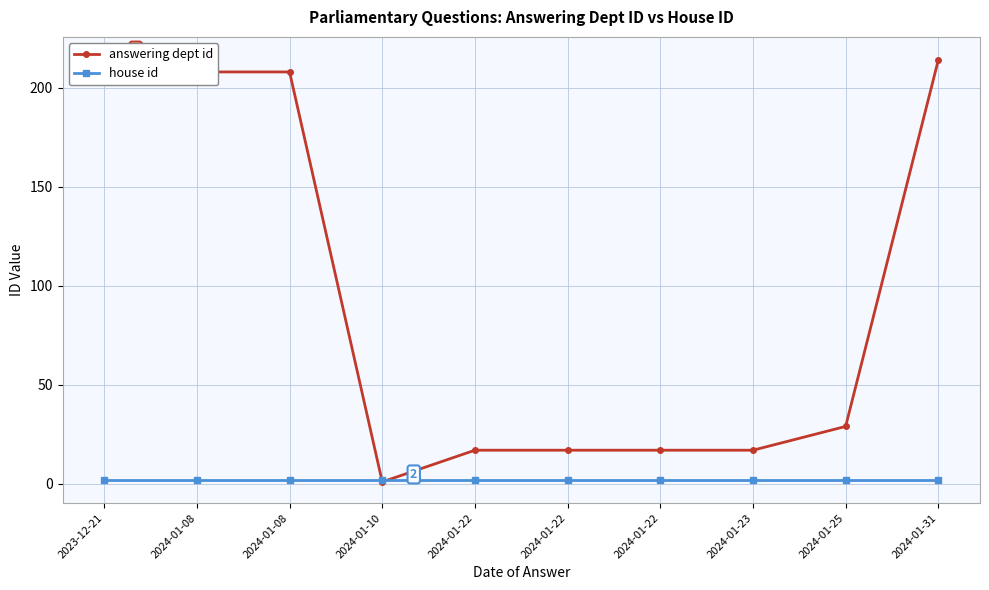

How many values in the answering dept id series are below 29?

5